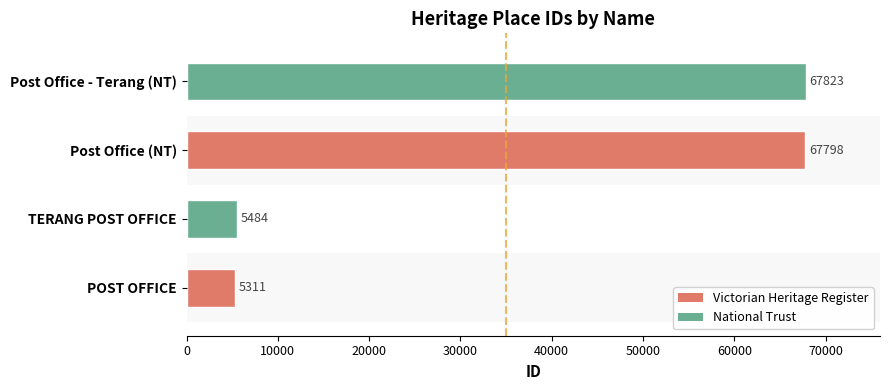

List the labels in order of value, largest first.

Post Office - Terang (NT), Post Office (NT), TERANG POST OFFICE, POST OFFICE